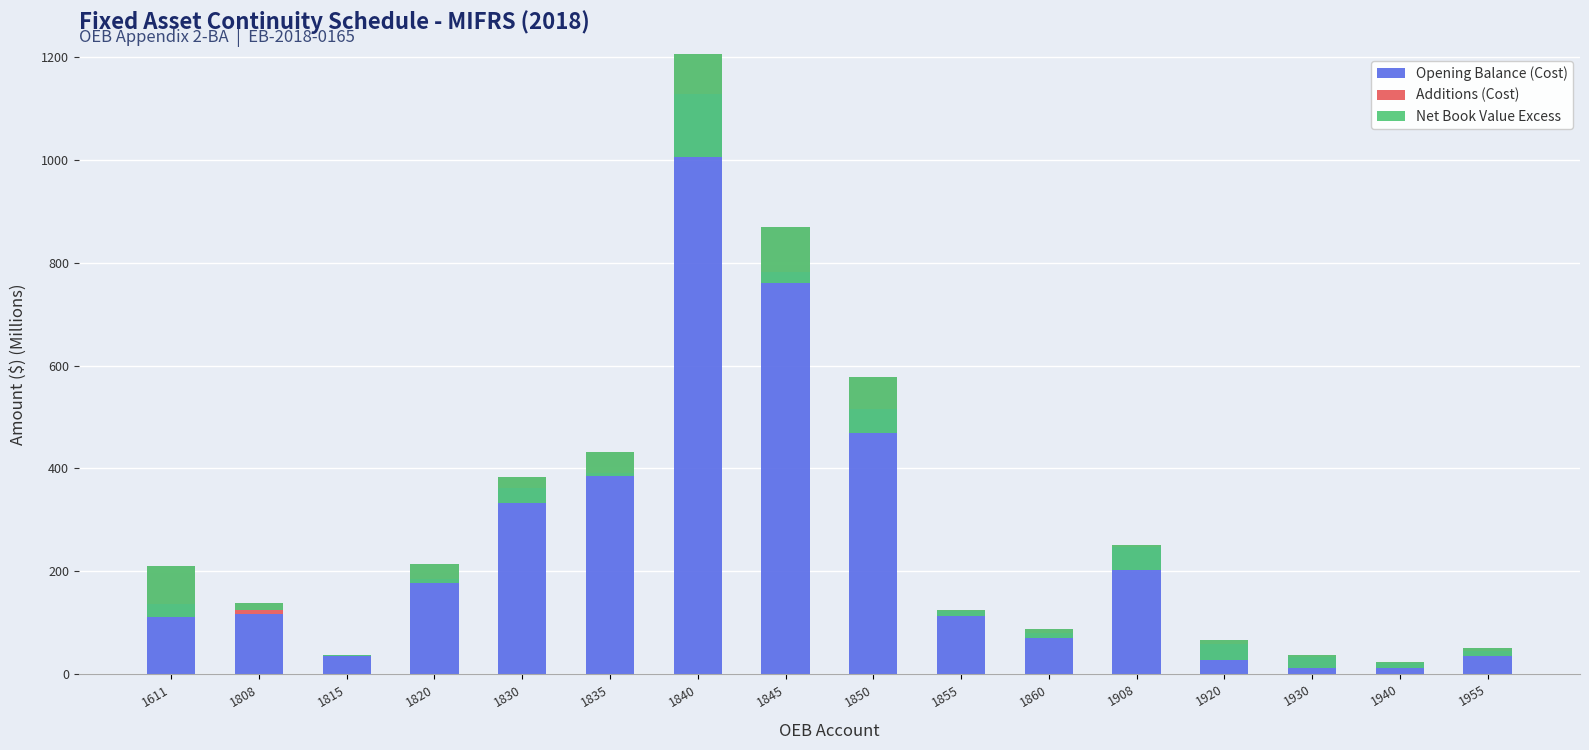

True or false: Net Book Value Excess has a value of -3.2 at 1815.

True